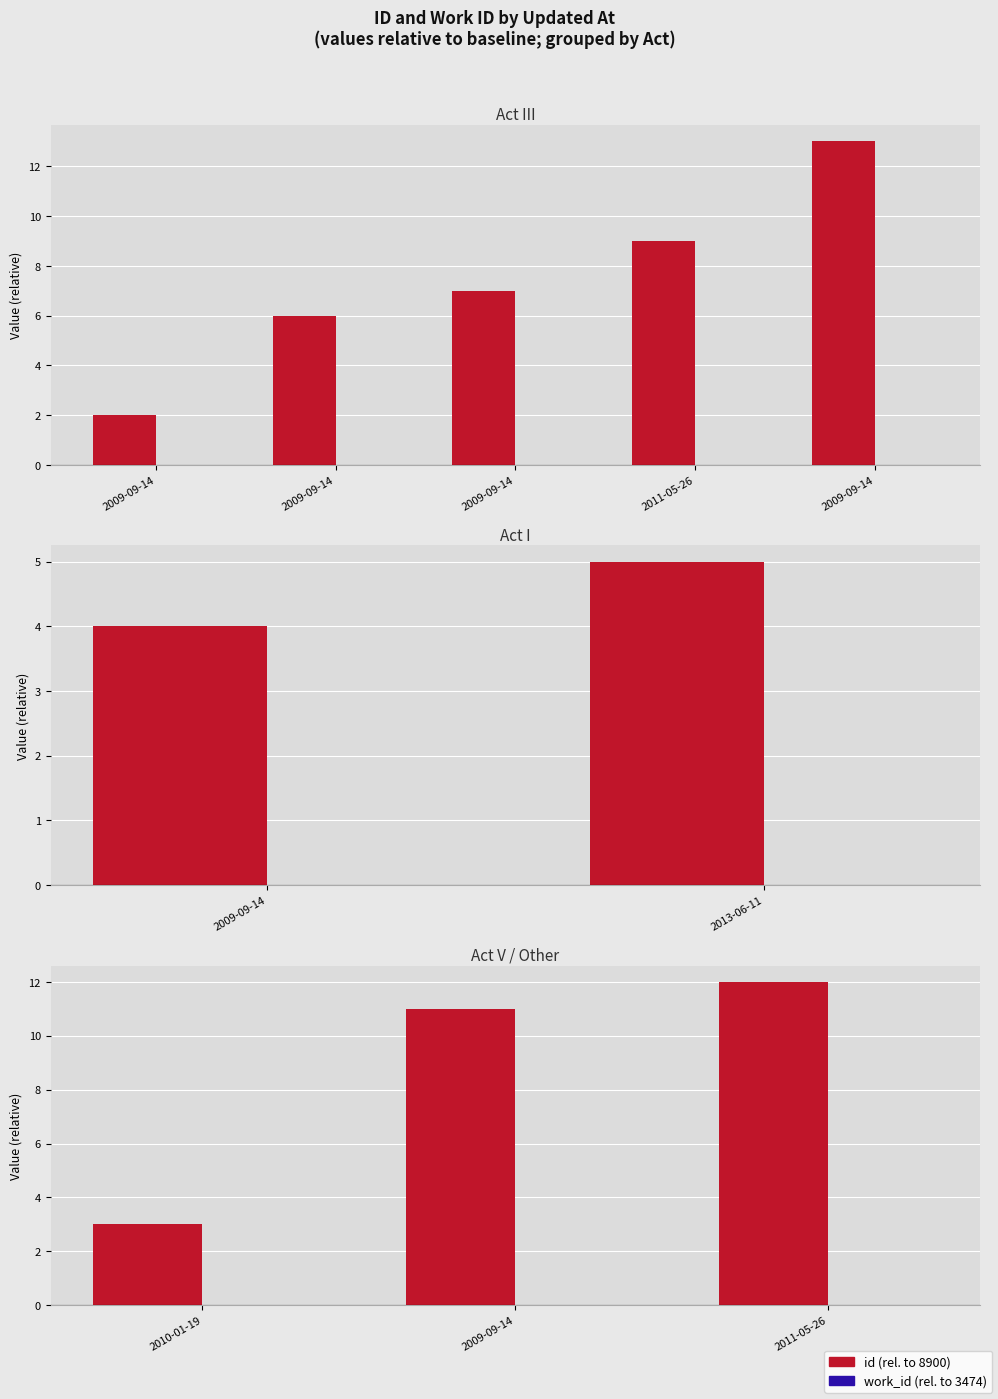

Rank the series at 2011-05-26 from lowest to highest value.

work_id (rel. to 3474), id (rel. to 8900)